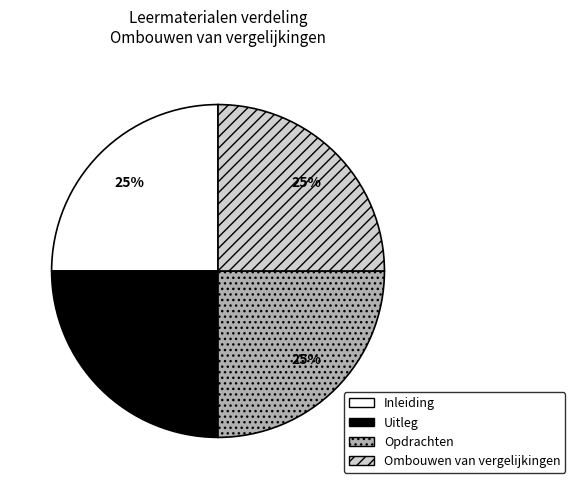

To the nearest percent, what is the combined percentage of Uitleg and Ombouwen van vergelijkingen?

50%